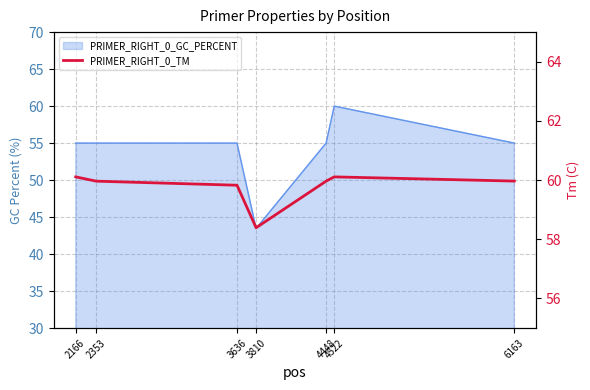

At which label is the value closest to 59?

3810